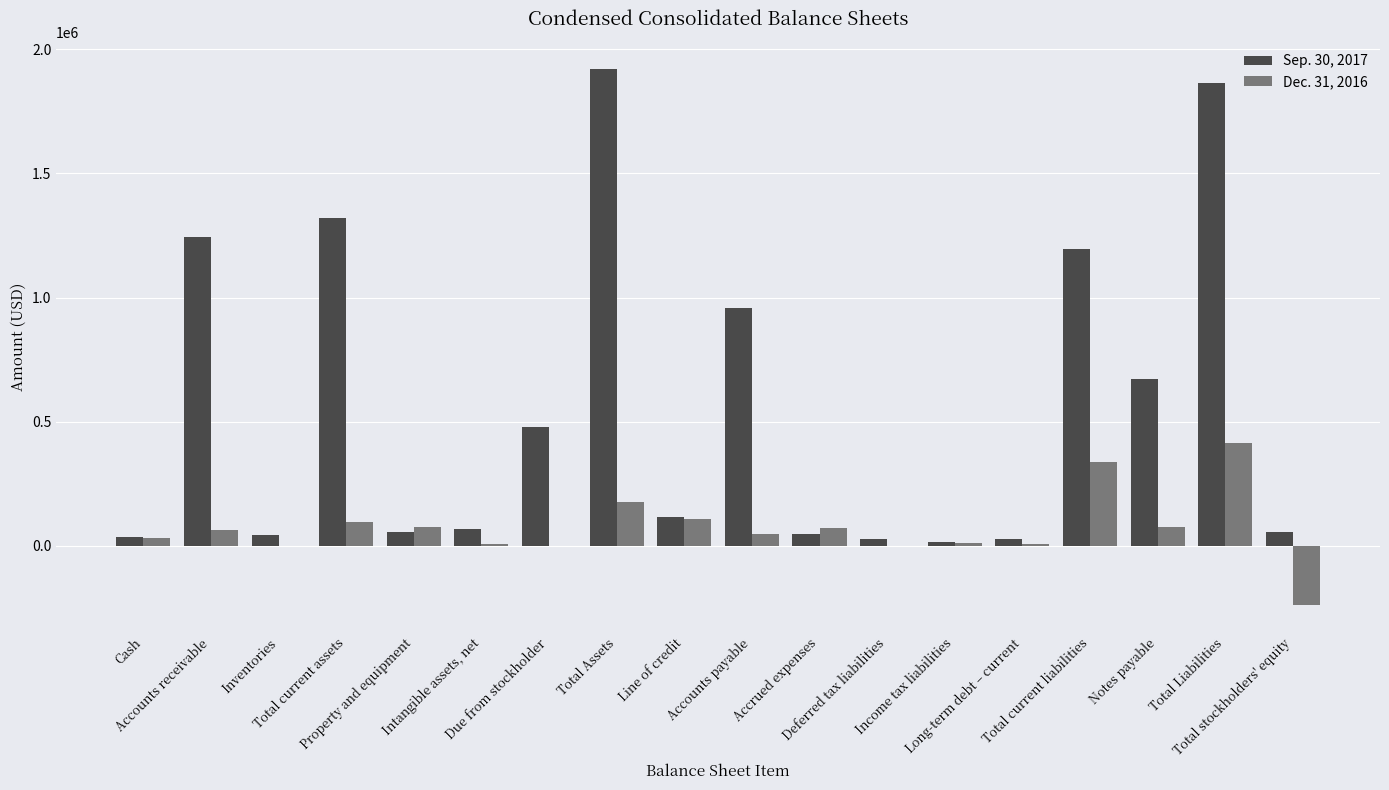

What is the greatest value displayed?

1922064